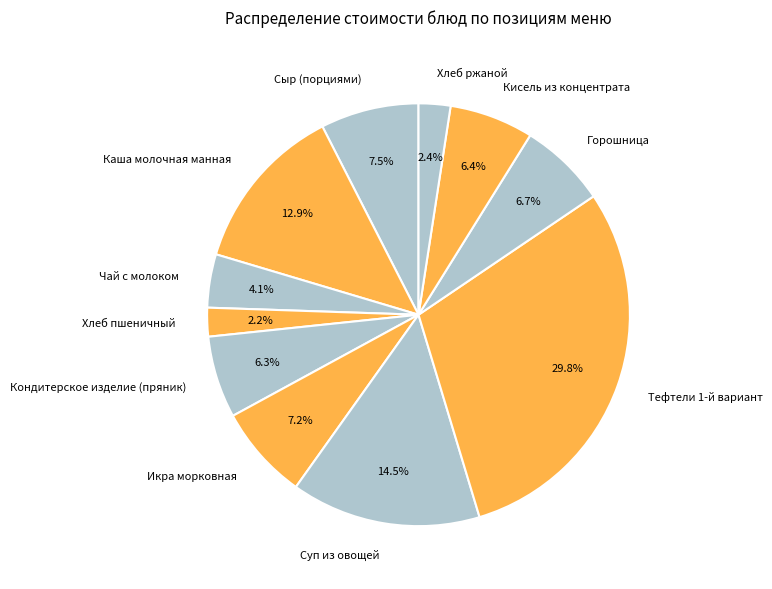

Is the sum of Сыр (порциями) and Хлеб пшеничный greater than half?

No